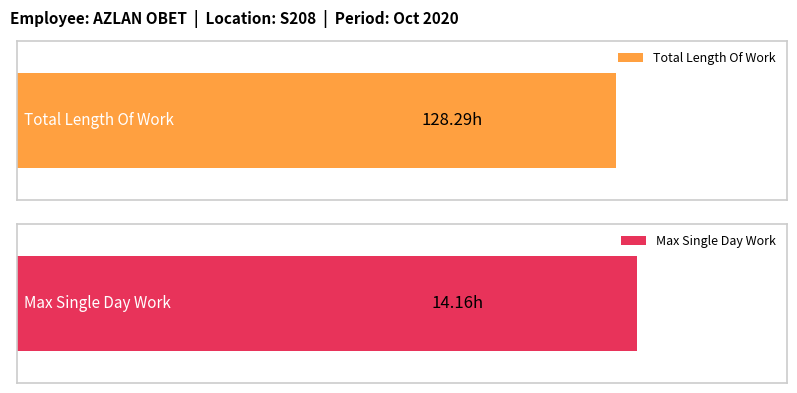

Which series has the largest total across all categories?

Length Of Work